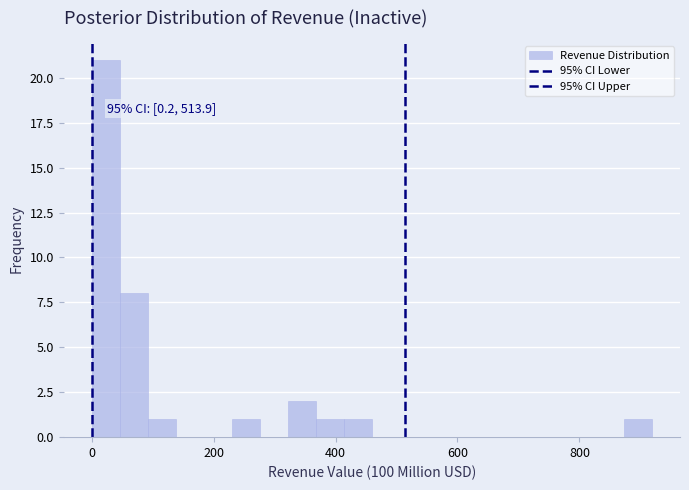

Read against the x-axis, roughly where is the centre of the tallest bar?

20